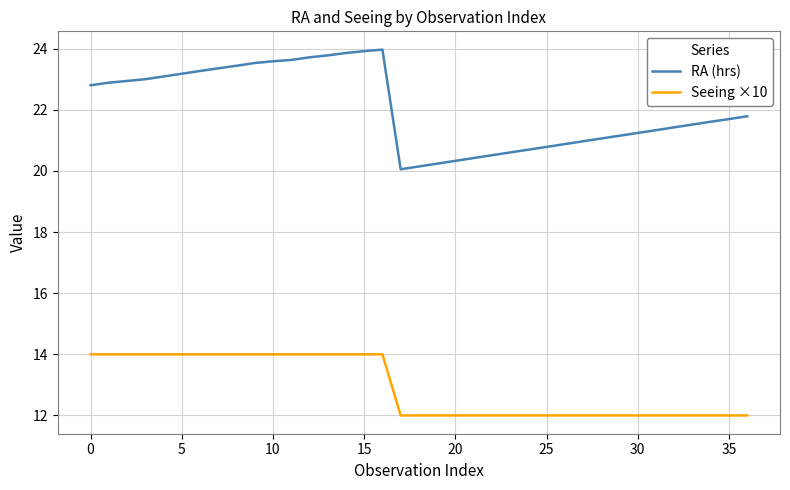

Which series has the largest range (max minus min)?

RA (hrs)